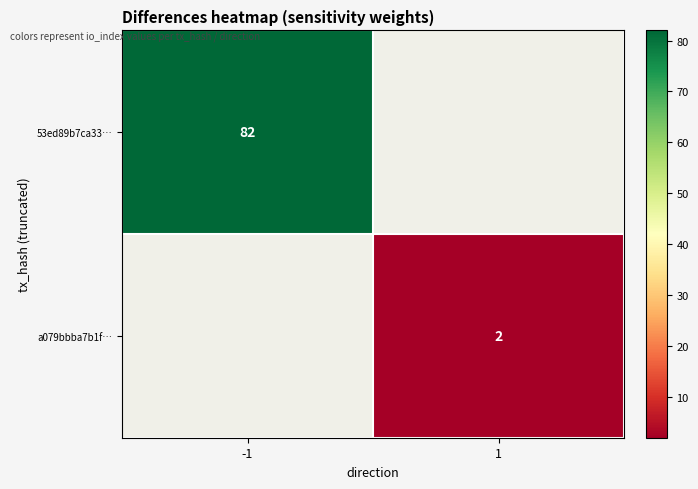

What is the smallest value displayed?

2.0